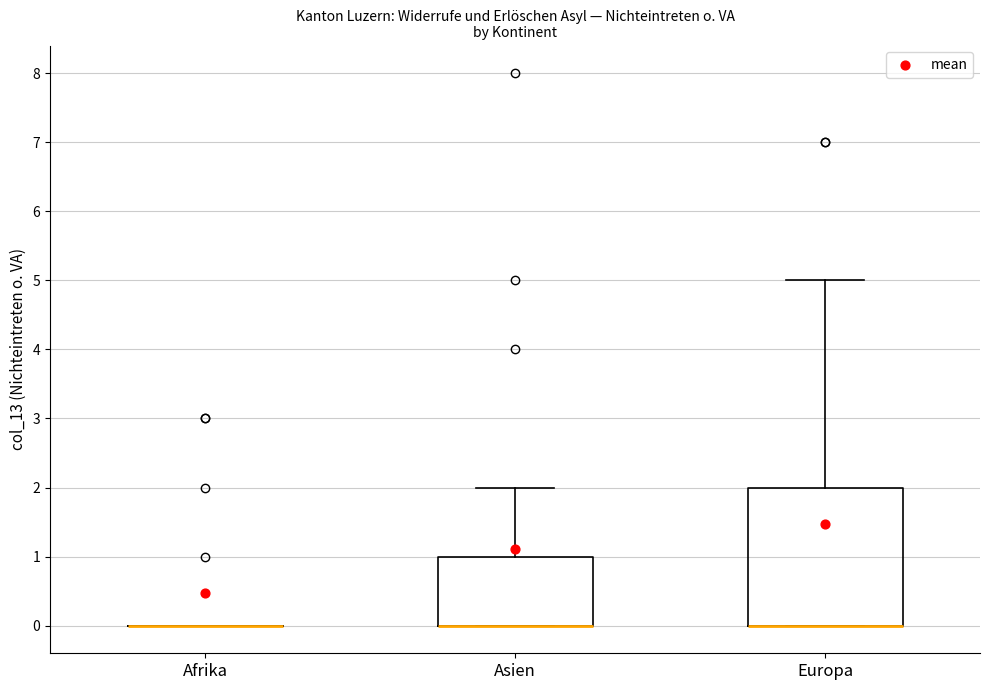

Reading left to right, read every box against the y-axis: the position of its median line, the range the box covers, and the ends of its whiskers. The values are not printed on the chart, so give them approximately, as read against the axis.

Afrika: box collapsed to a line at 0, whiskers 0 to 0
Asien: median 0 (drawn on the box's lower edge), box 0 to 1, whiskers 0 to 2
Europa: median 0 (drawn on the box's lower edge), box 0 to 2, whiskers 0 to 5